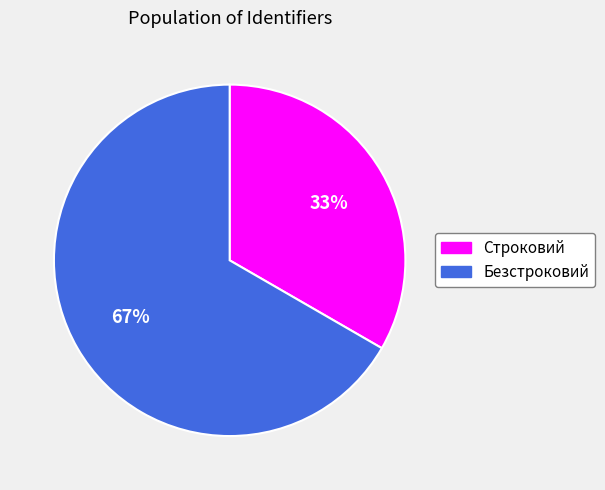

Rank the categories by value from lowest to highest.

Строковий, Безстроковий